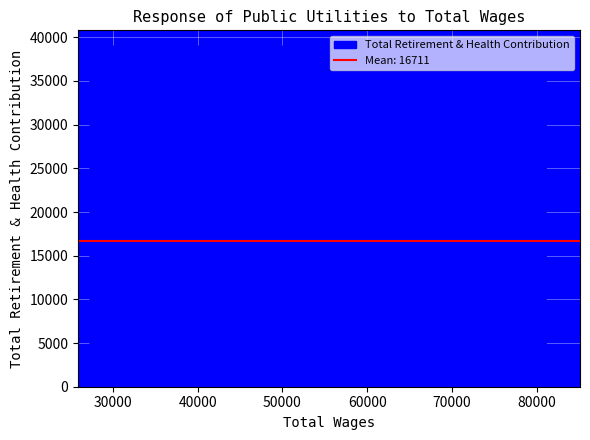

Which category has the lowest value across all series?

33830.0